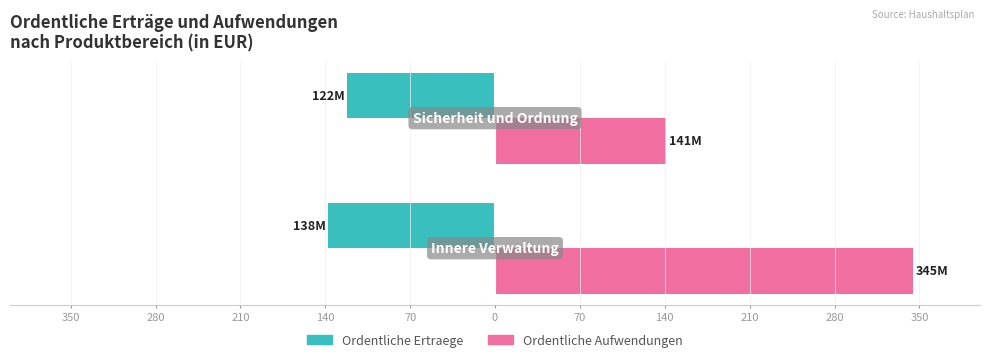

What are all the series names shown in the legend?

Ordentliche Ertraege, Ordentliche Aufwendungen